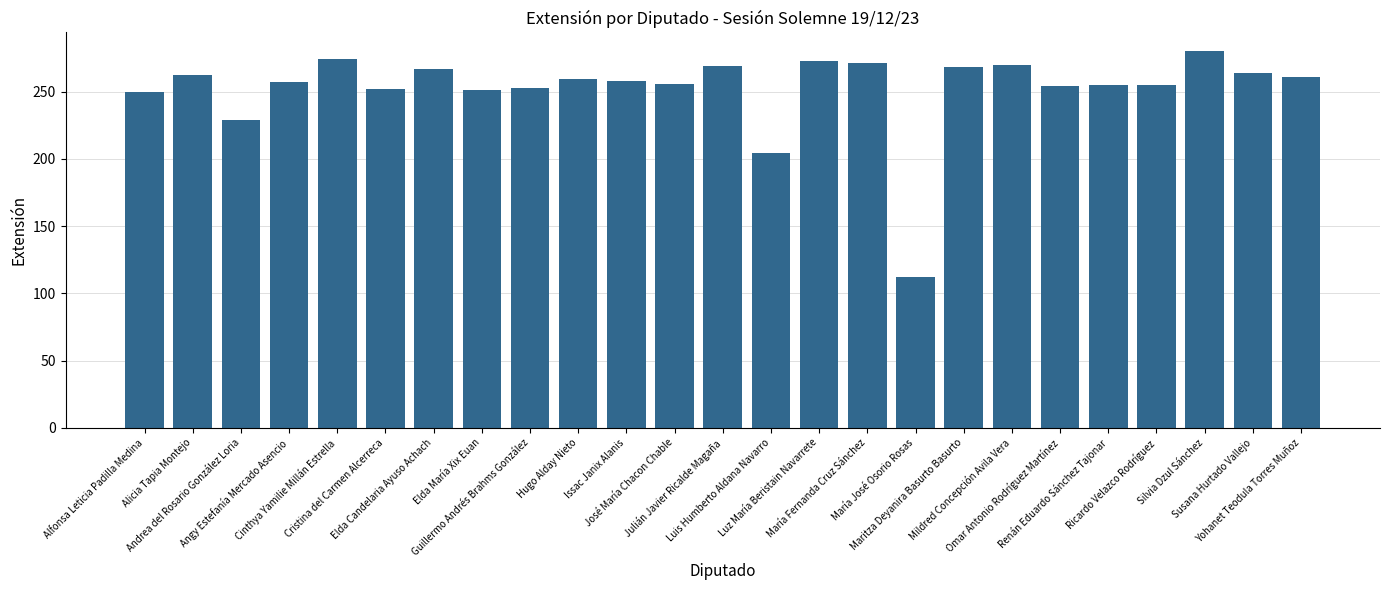

Which has a higher value, María José Osorio Rosas or Hugo Alday Nieto?

Hugo Alday Nieto